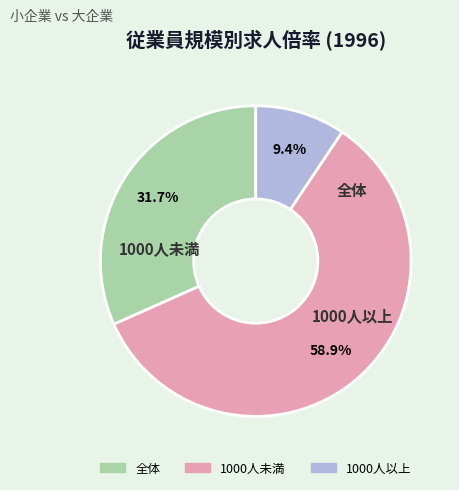

Is it true that 全体 is 45% of the pie?

False